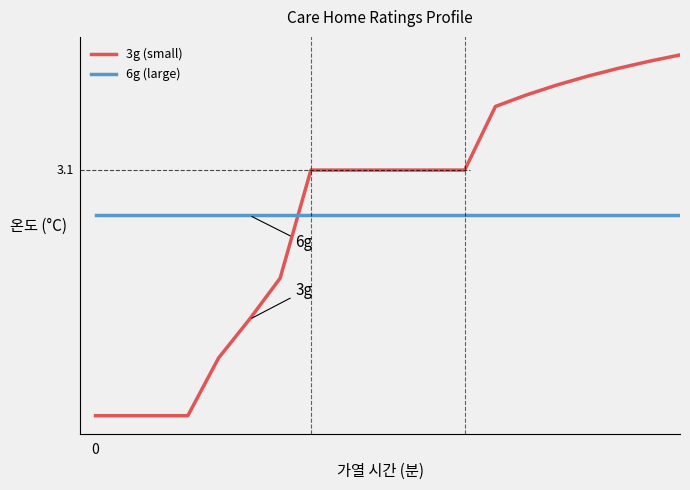

What is the value of the 3g (small) point at the 11th from the left?

3.1